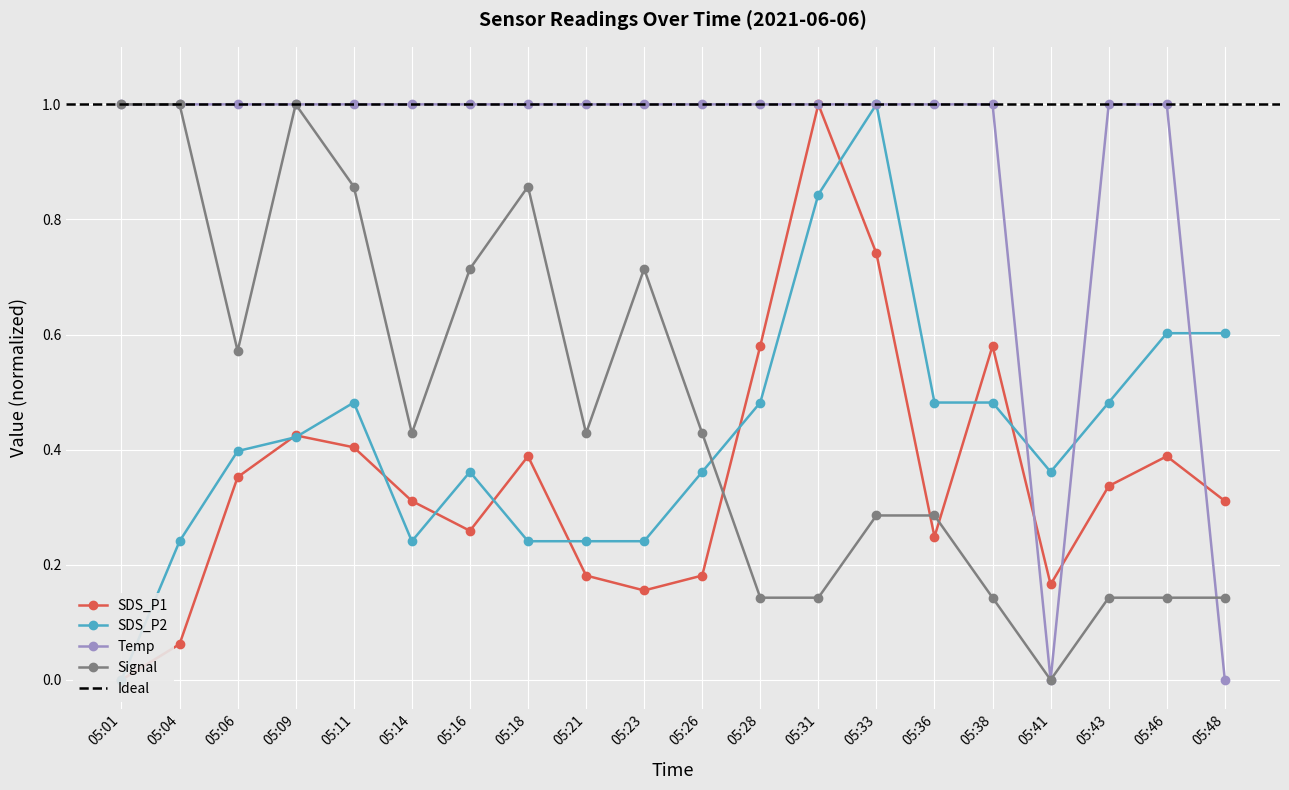

Where is the first local minimum for Temp?

05:41